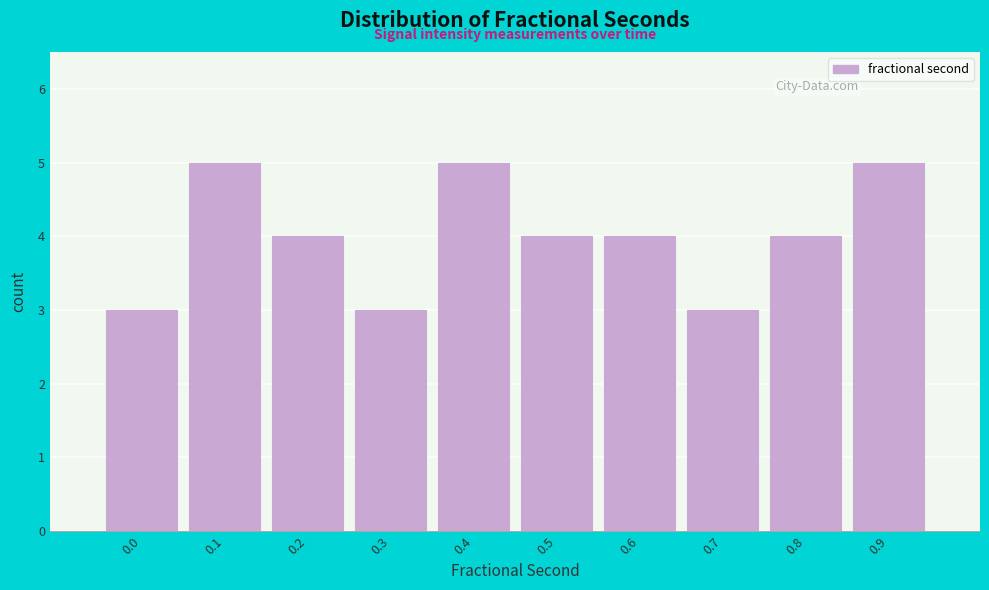

Reading right to left, list all the values displayed in this chart.

5	4	3	4	4	5	3	4	5	3